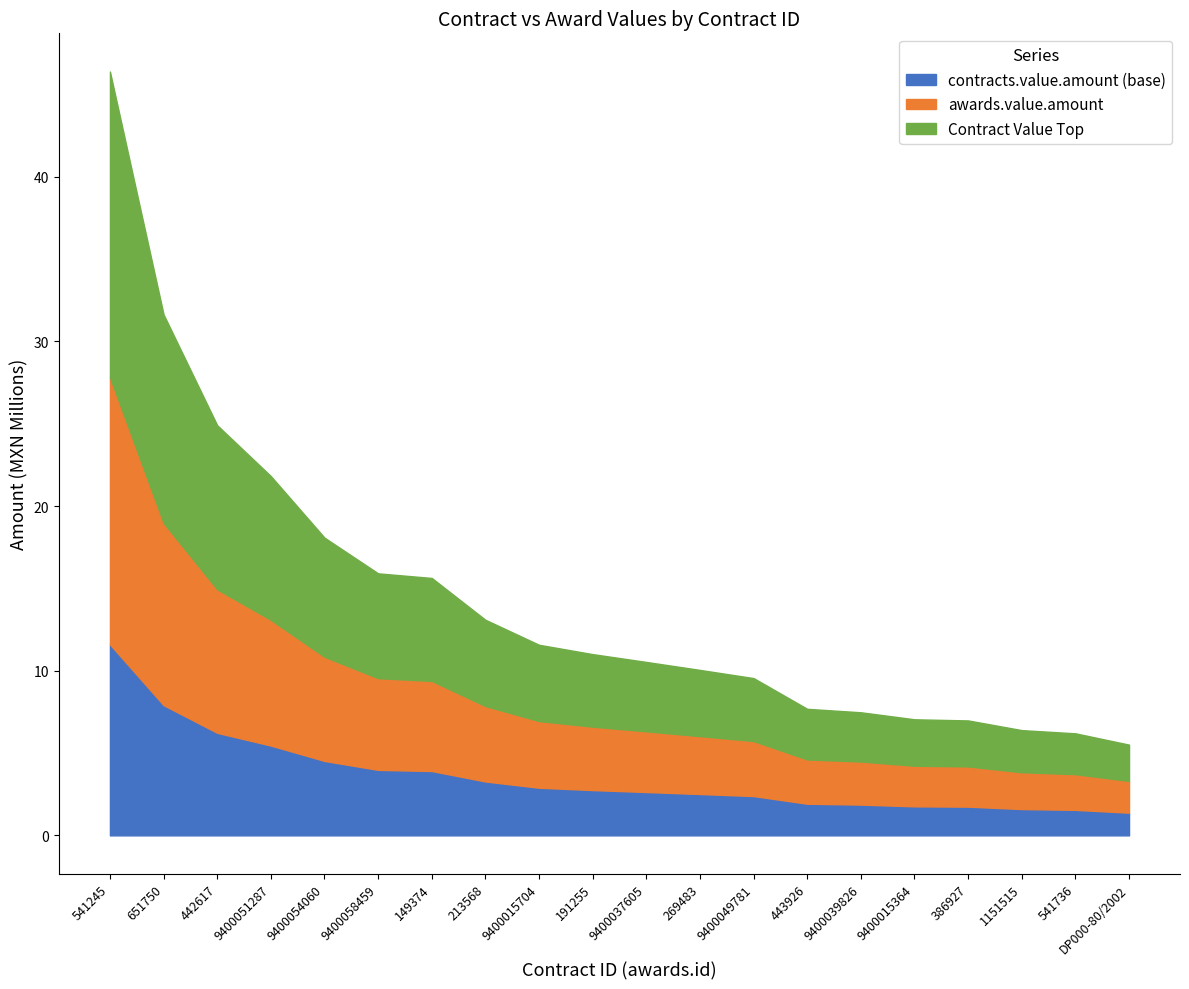

Between 191255 and 9400058459, which is larger?

9400058459